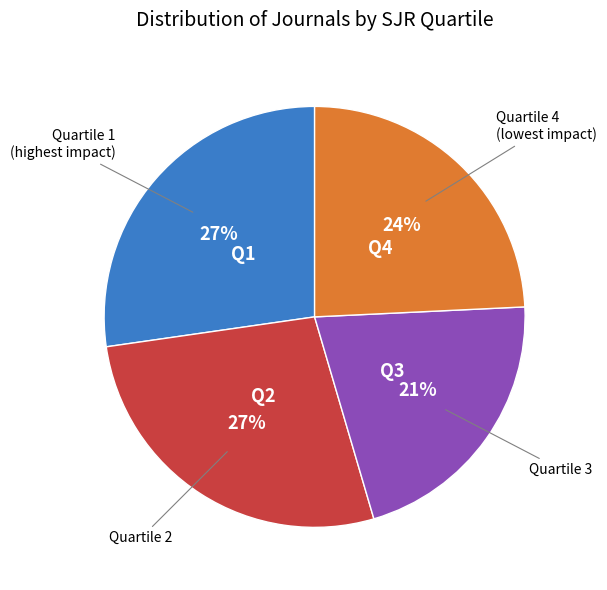

Count the number of slices in the pie.

4